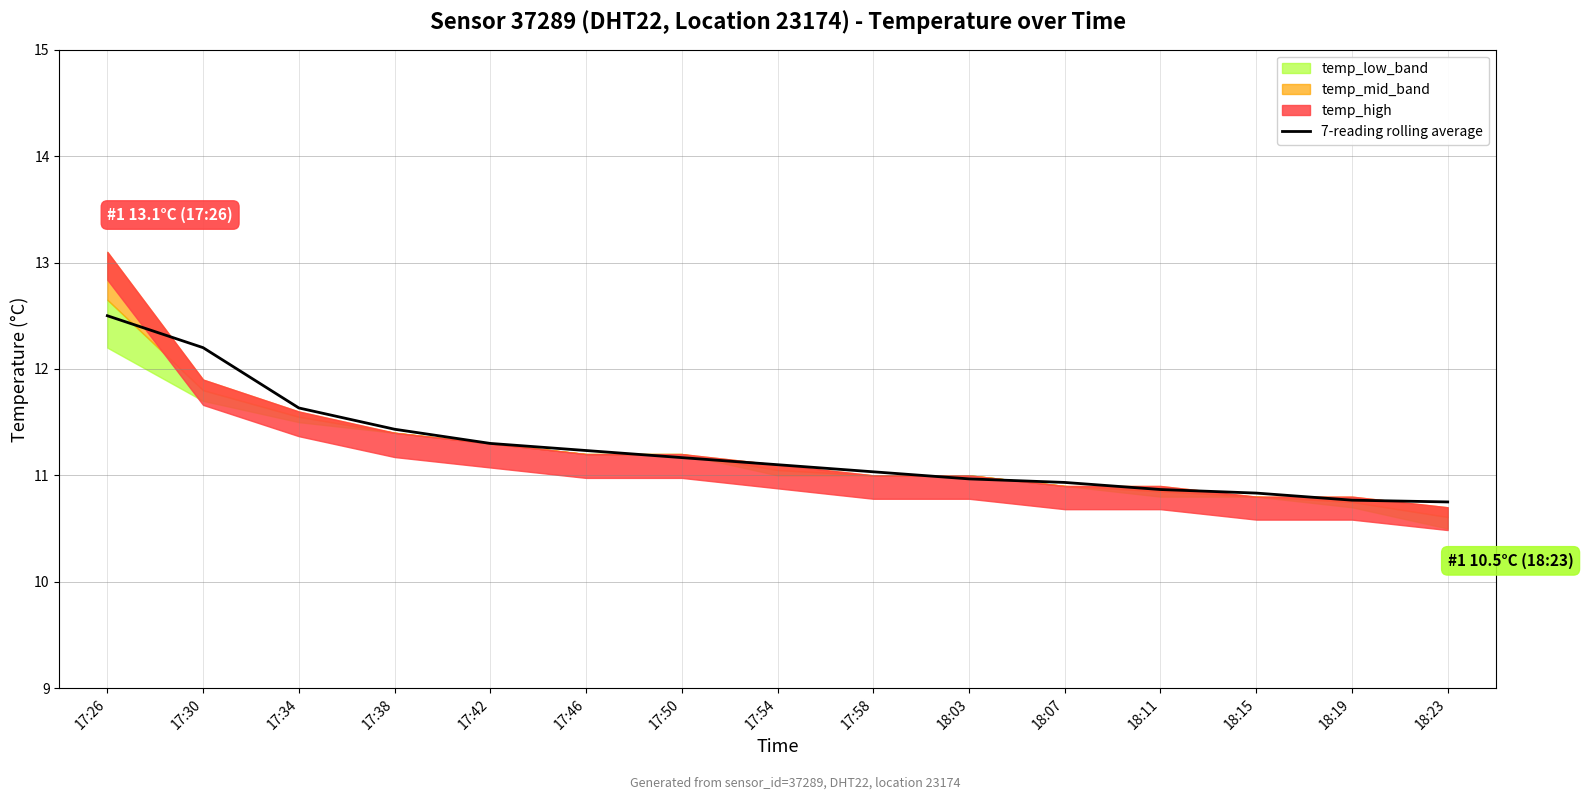

What is the sum of all values?

168.7